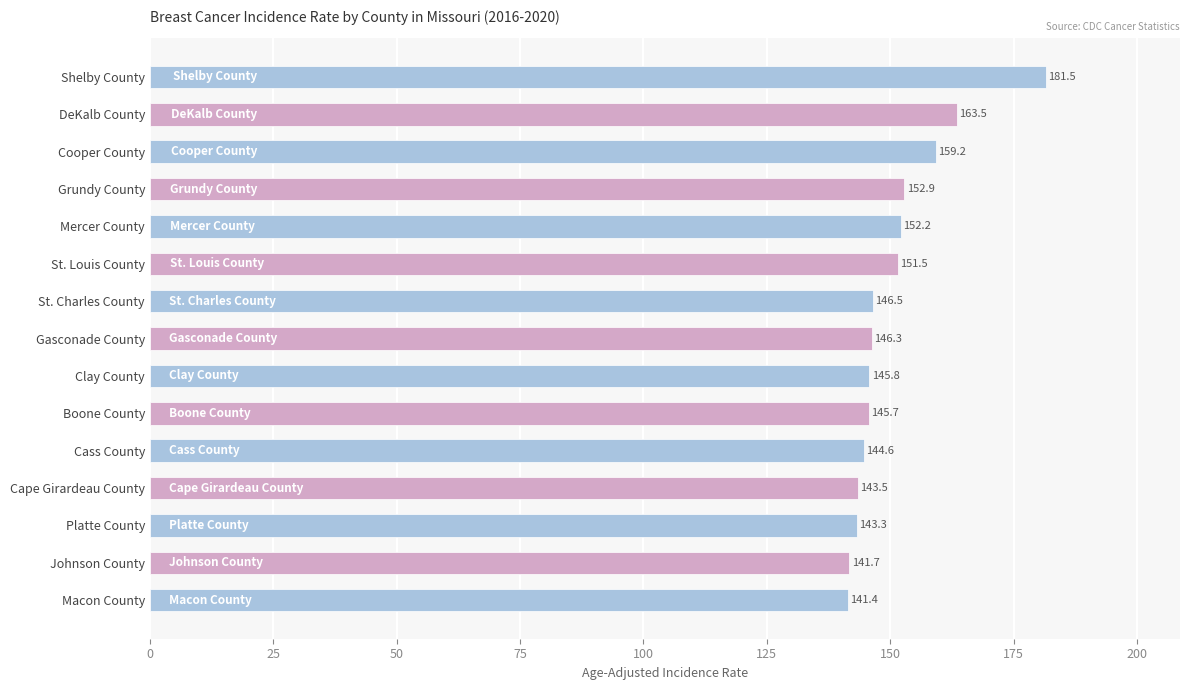

Reading top to bottom, what are all the values shown in this chart?

Shelby County=181.5	DeKalb County=163.5	Cooper County=159.2	Grundy County=152.9	Mercer County=152.2	St. Louis County=151.5	St. Charles County=146.5	Gasconade County=146.3	Clay County=145.8	Boone County=145.7	Cass County=144.6	Cape Girardeau County=143.5	Platte County=143.3	Johnson County=141.7	Macon County=141.4